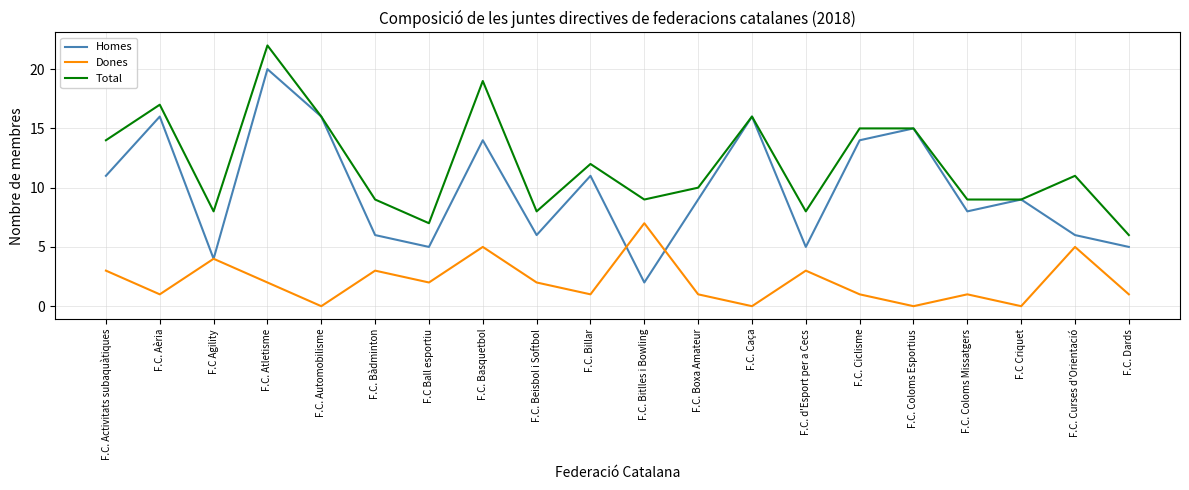

What is the spread (max minus min) of values at F.C. Atletisme?

20